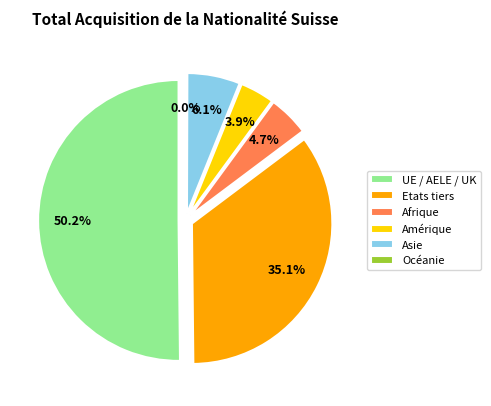

To the nearest percent, what is the combined percentage of Asie and Afrique?

11%